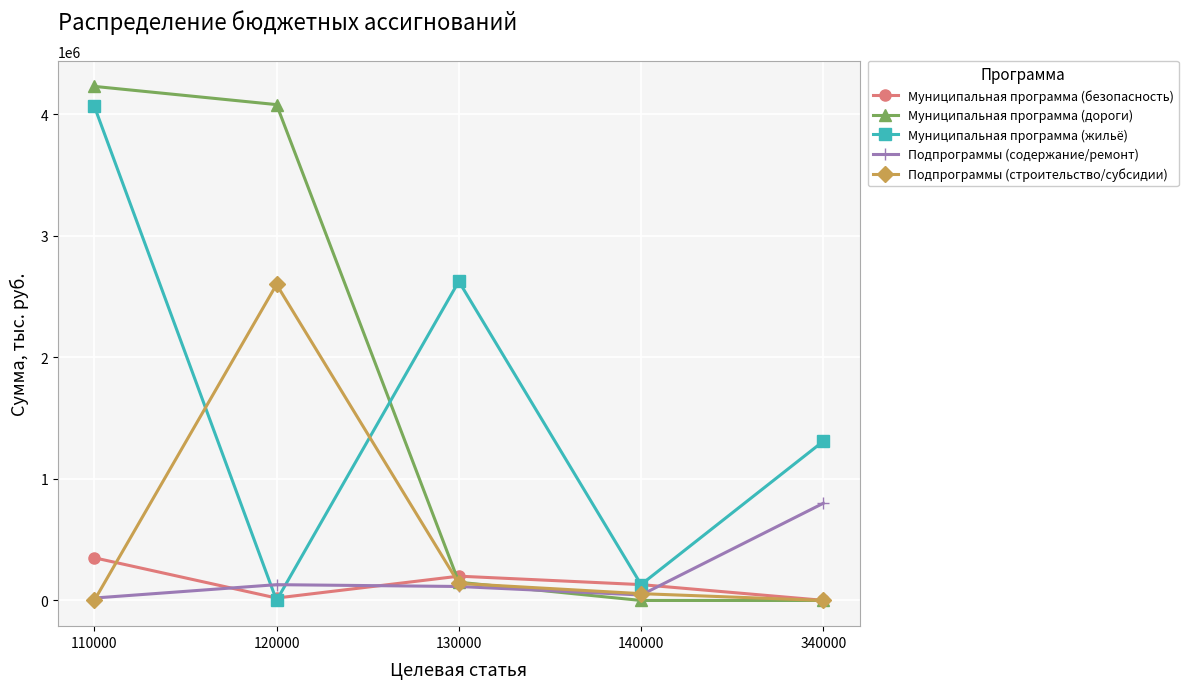

Between which two adjacent categories do Муниципальная программа (жильё) and Подпрограммы (строительство/субсидии) first intersect?

110000 and 120000